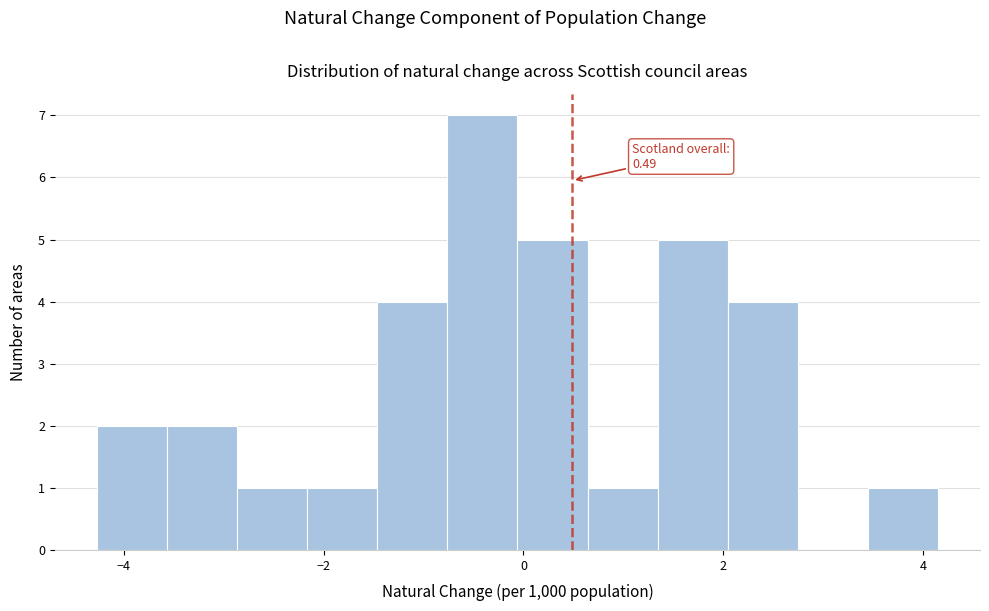

Around what value on the x-axis is the tallest bar? Give the approximate position of its centre, as read against the axis.

-0.4